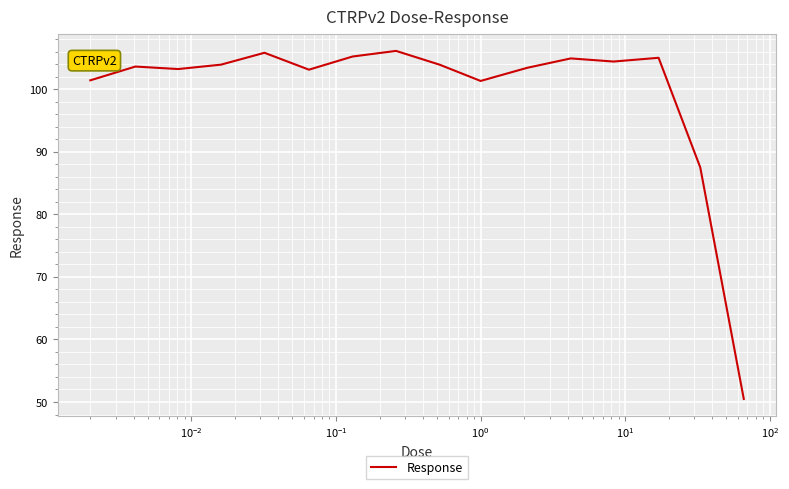

What is the difference between the maximum and minimum values?

55.6